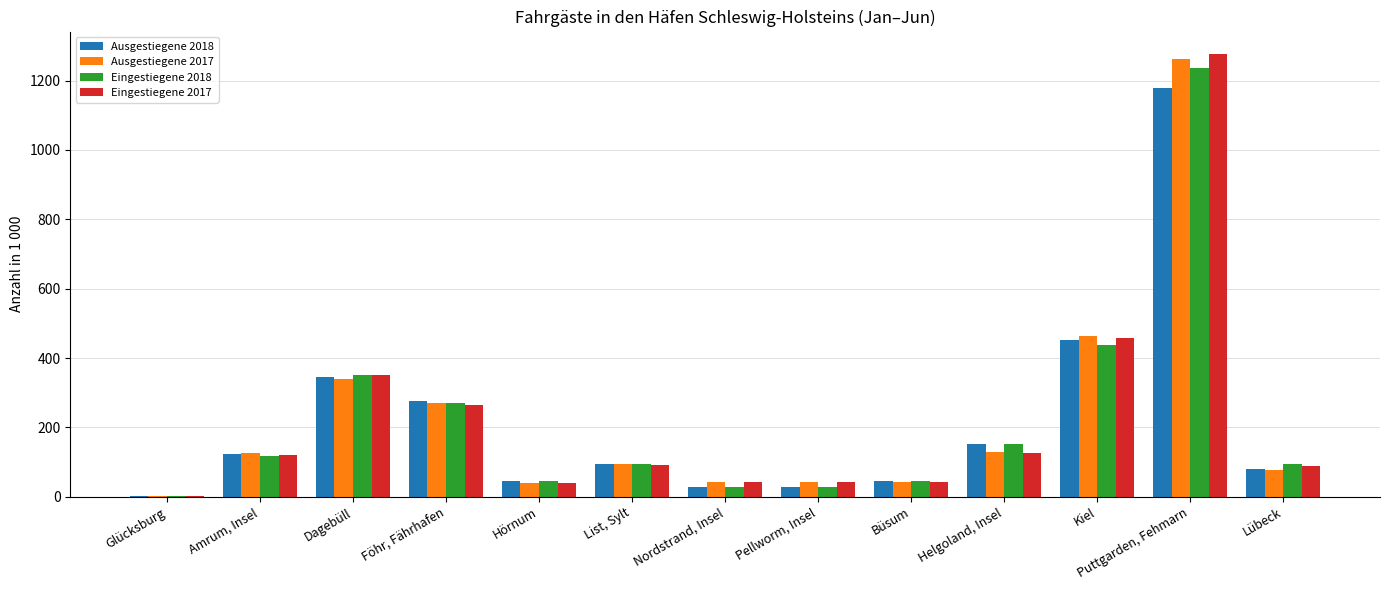

The value of Ausgestiegene 2017 at Lübeck is 76.1. True or false?

True